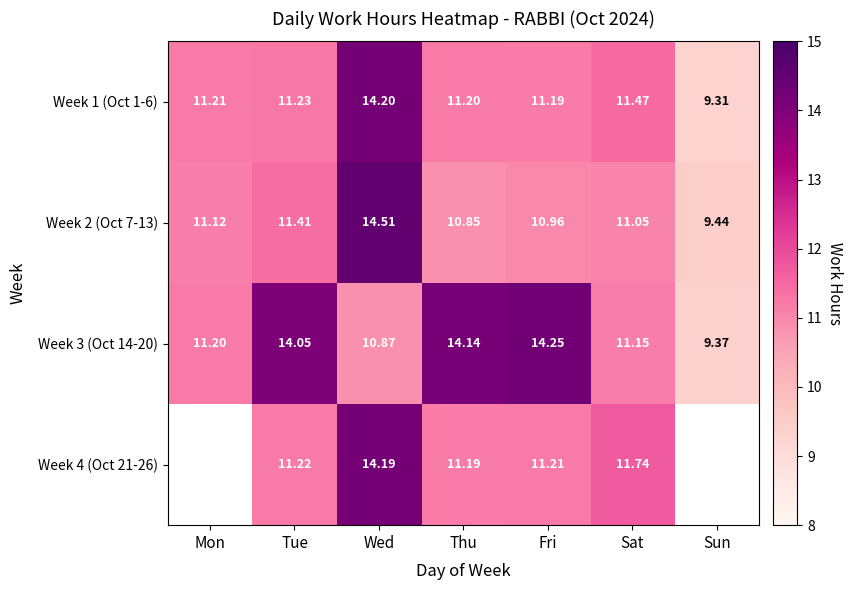

The value of Week 2 (Oct 7-13) at Tue is 11.4. True or false?

True